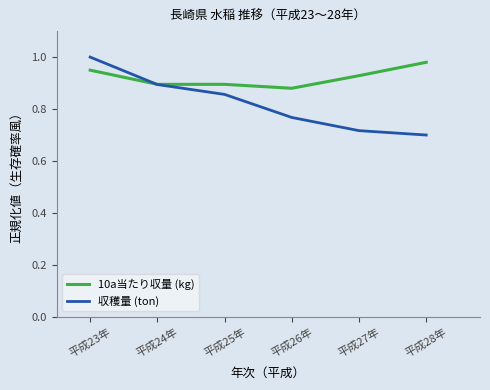

Is the value of 10a当たり収量 (kg) at 平成26年 greater than the value of 収穫量 (ton) at 平成28年?

Yes